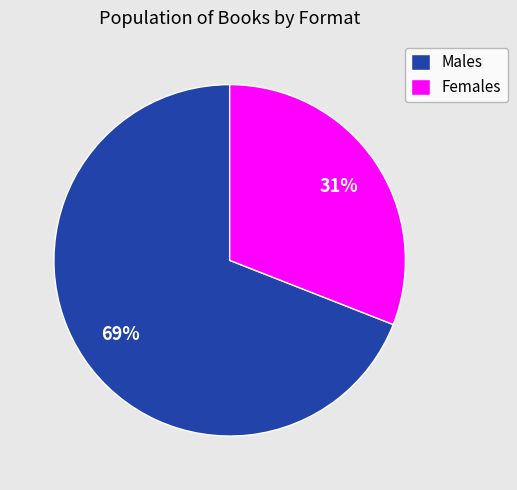

Approximately how many times larger is the value at Males compared to Females?

2.2